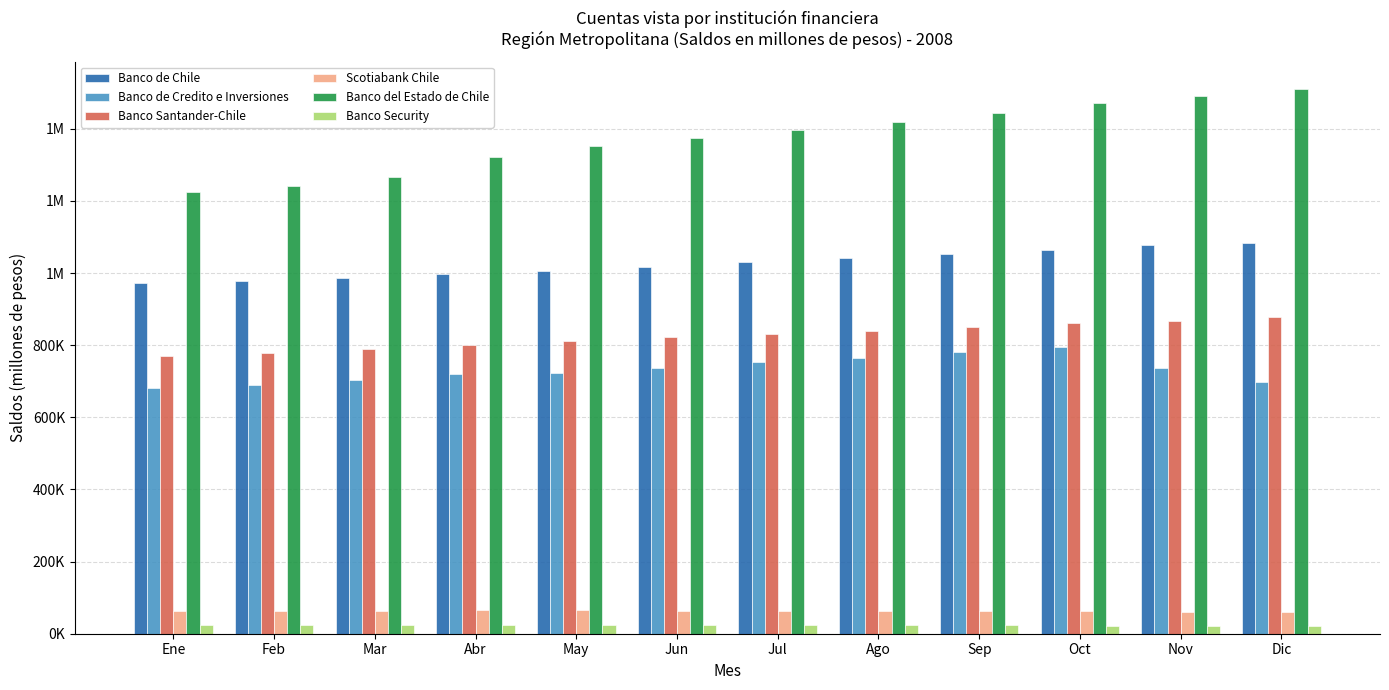

Are the bars grouped side by side (vs. stacked)?

Yes